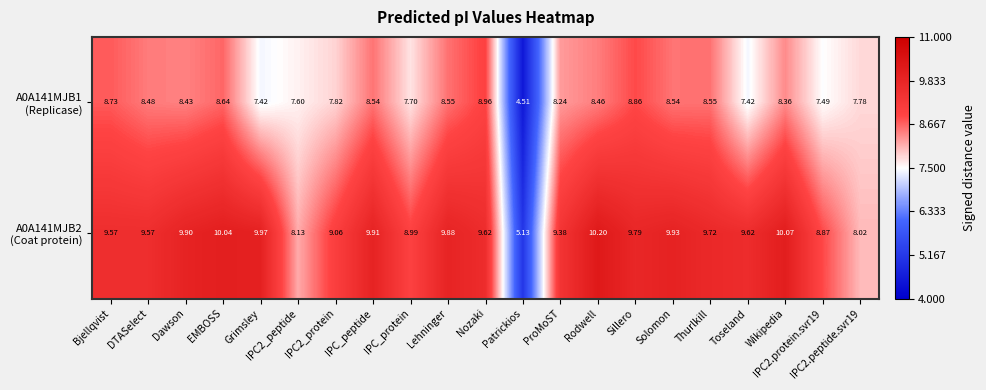

At which category is the sum across all series the highest?

EMBOSS